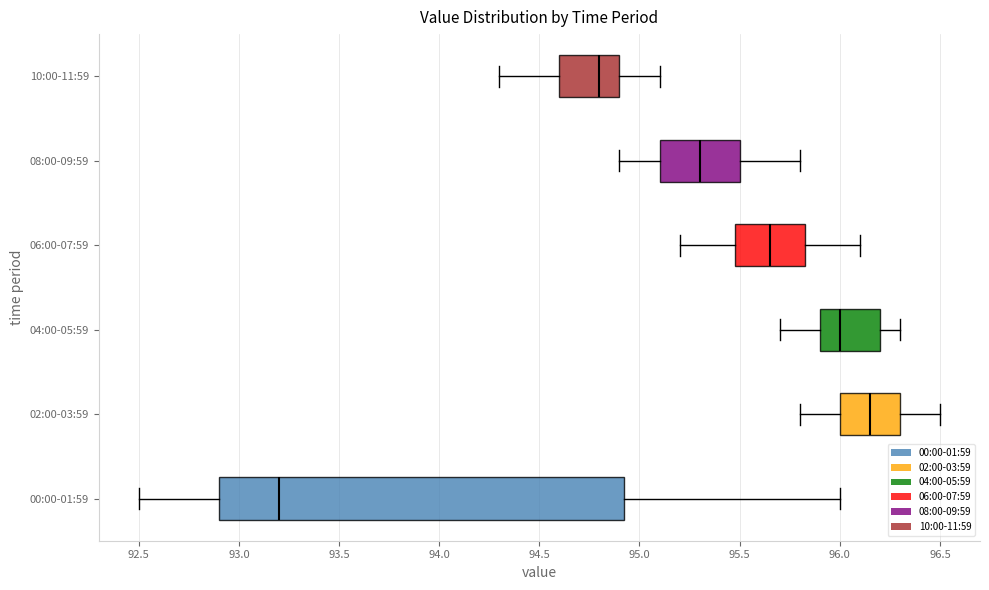

Reading bottom to top, transcribe this box plot: for each box, give where its median line is, the range the box spans, and where its two whiskers end, as read against the x-axis. The values are not printed on the chart, so give them approximately, as read against the axis.

00:00-01:59: median 93.20, box 92.90 to 94.95, whiskers 92.50 to 96.00
02:00-03:59: median 96.15, box 96.00 to 96.30, whiskers 95.80 to 96.50
04:00-05:59: median 96.00, box 95.90 to 96.20, whiskers 95.70 to 96.30
06:00-07:59: median 95.65, box 95.50 to 95.85, whiskers 95.20 to 96.10
08:00-09:59: median 95.30, box 95.10 to 95.50, whiskers 94.90 to 95.80
10:00-11:59: median 94.80, box 94.60 to 94.90, whiskers 94.30 to 95.10